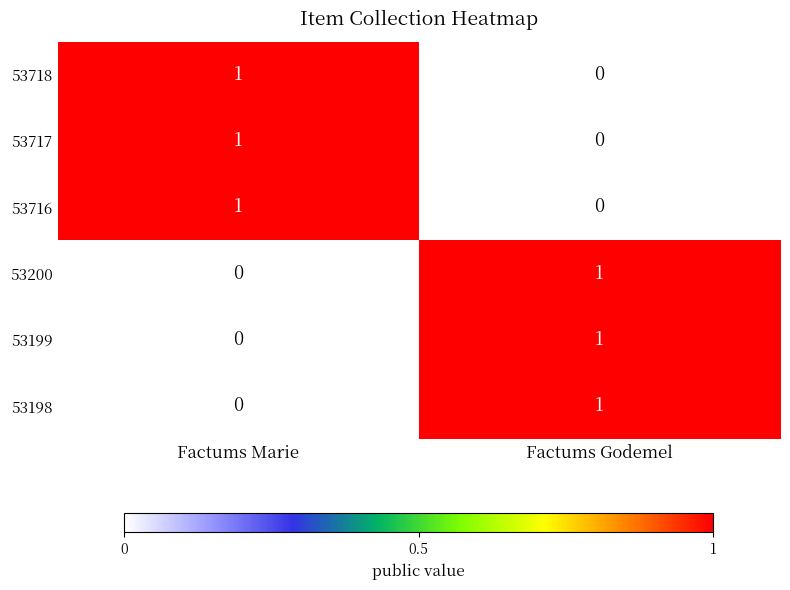

At which label does 53717 reach its peak?

Factums Marie